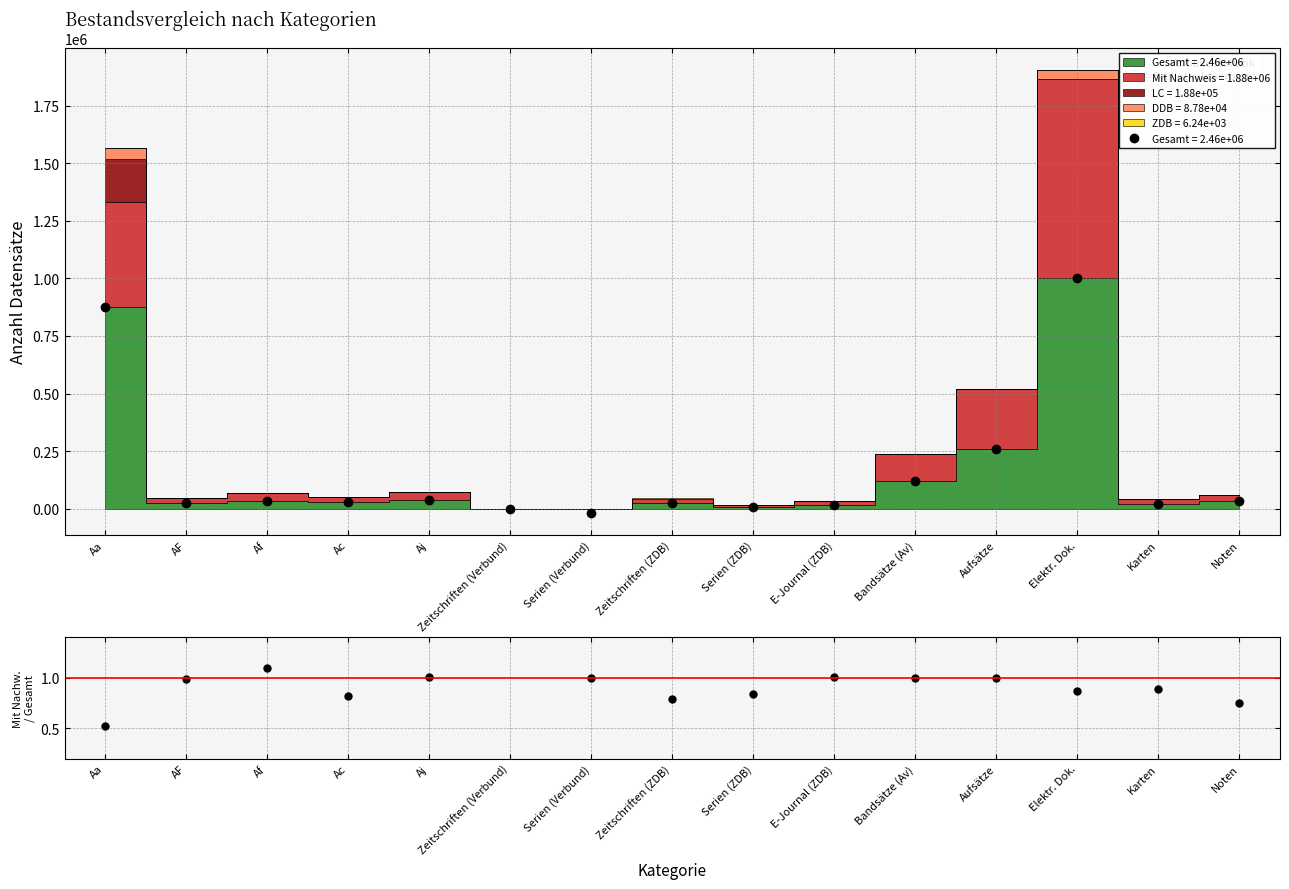

What is the value of the 2nd point from the left?

1.0